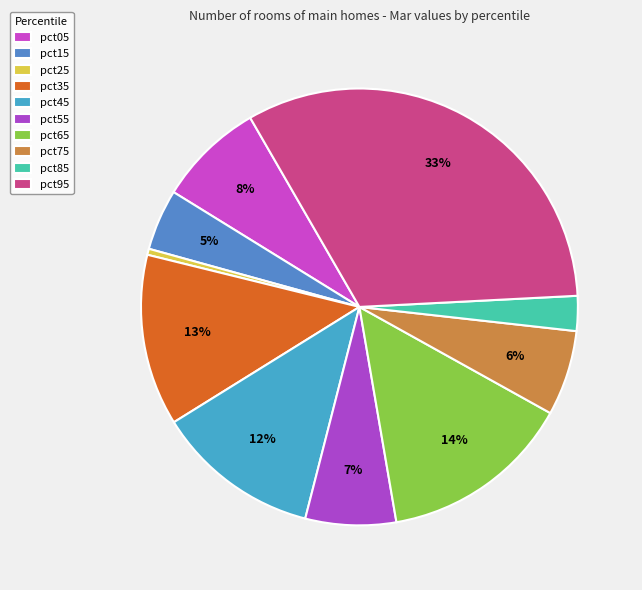

Count the number of slices in the pie.

10